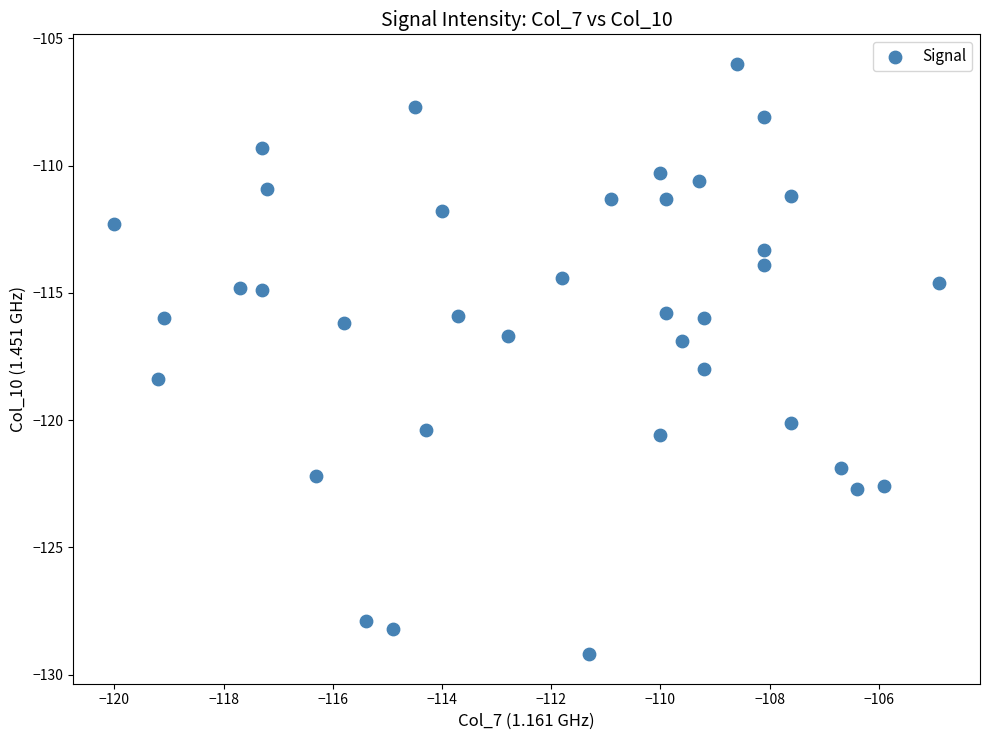

What is the range of X values (max minus min)?

15.1